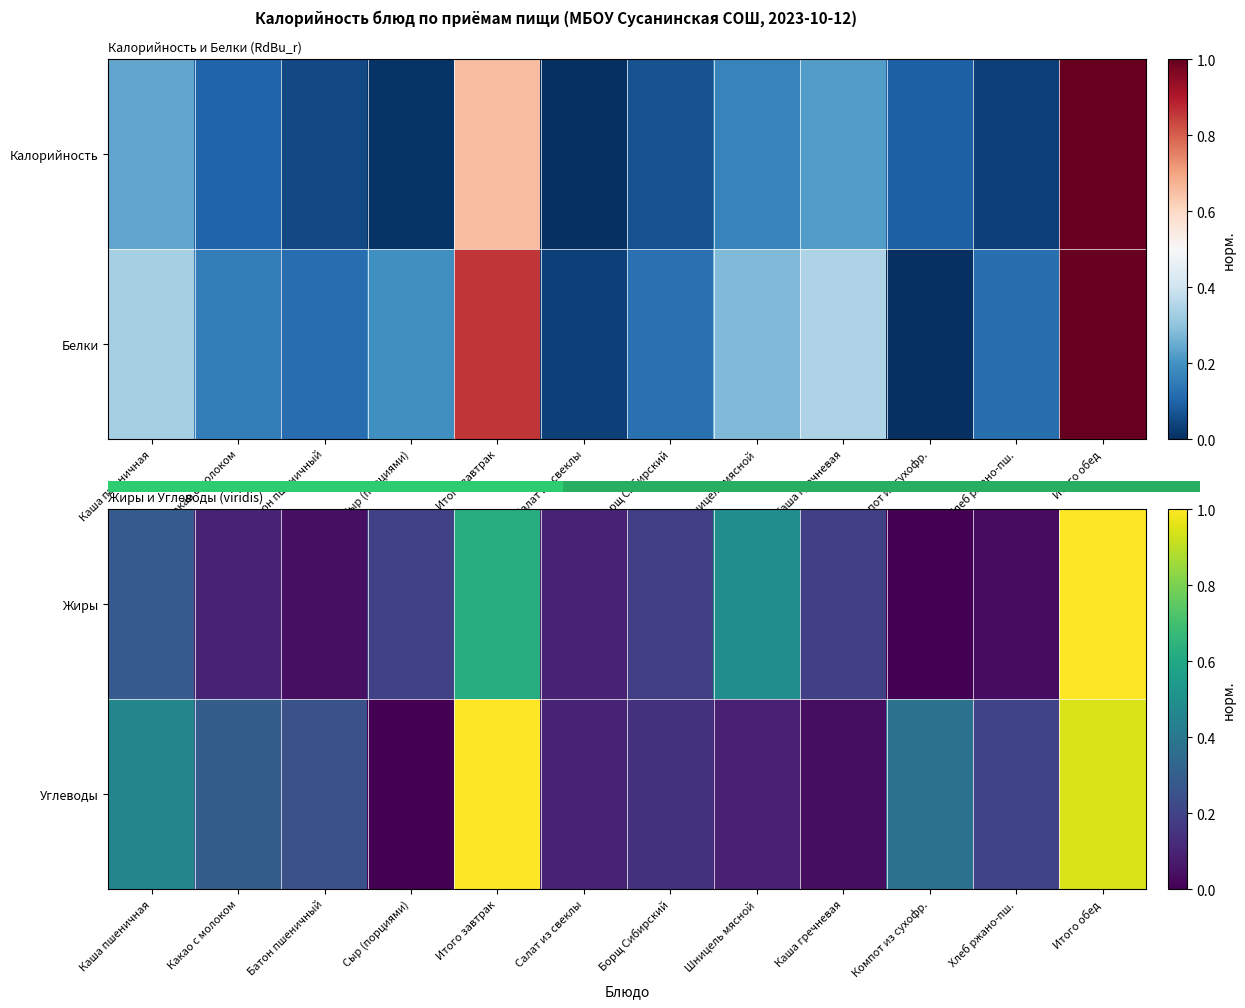

At which category is the sum across all series the highest?

Итого обед